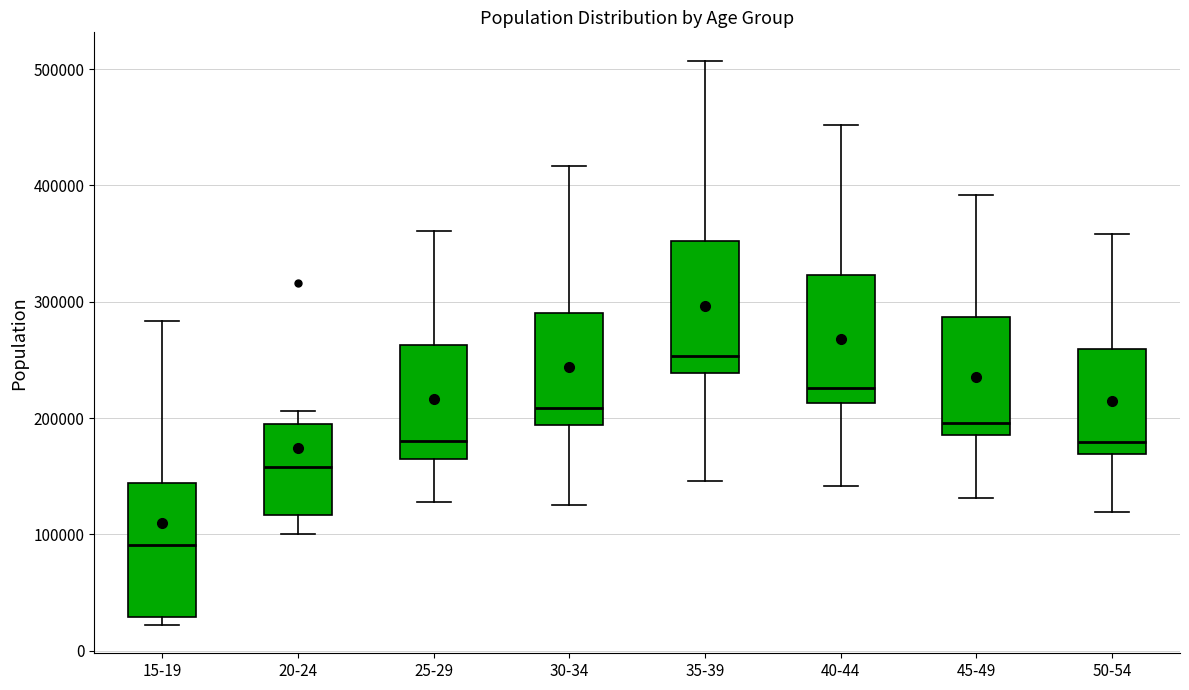

Where does the lower whisker of the box for 35-39 end on the y-axis? The values are not printed on the chart, so give them approximately, as read against the axis.

150000